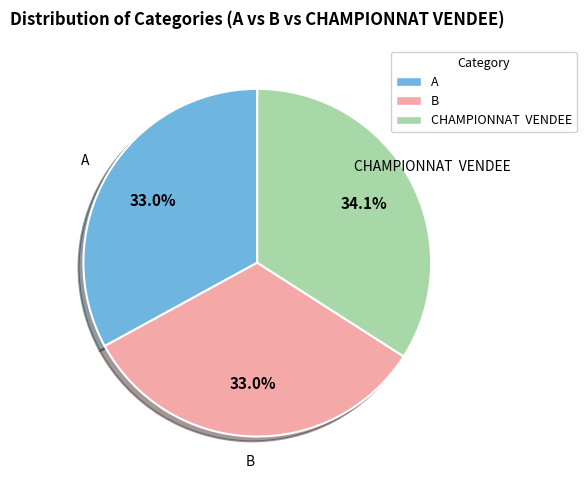

Count the number of slices in the pie.

3